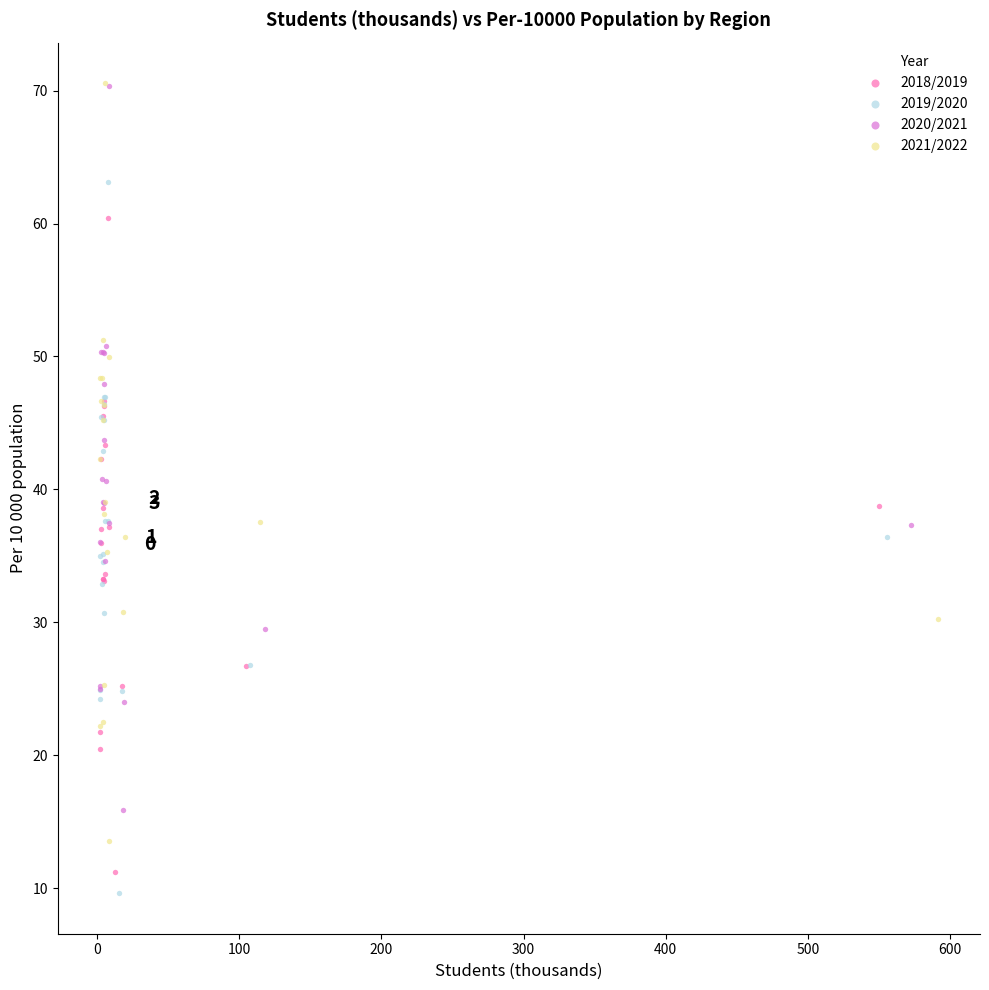

What are all the series names shown in the legend?

2018/2019, 2019/2020, 2020/2021, 2021/2022